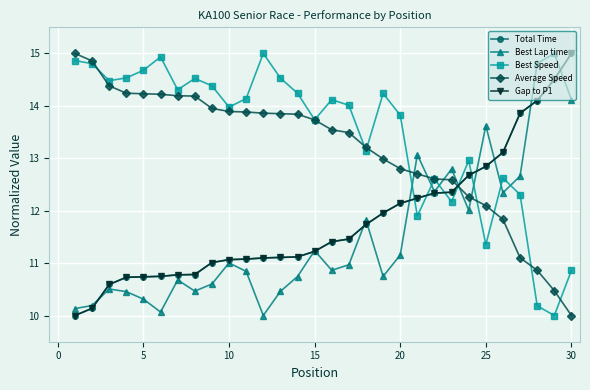

True or false: Best Speed has more than 2 interior local peaks.

True